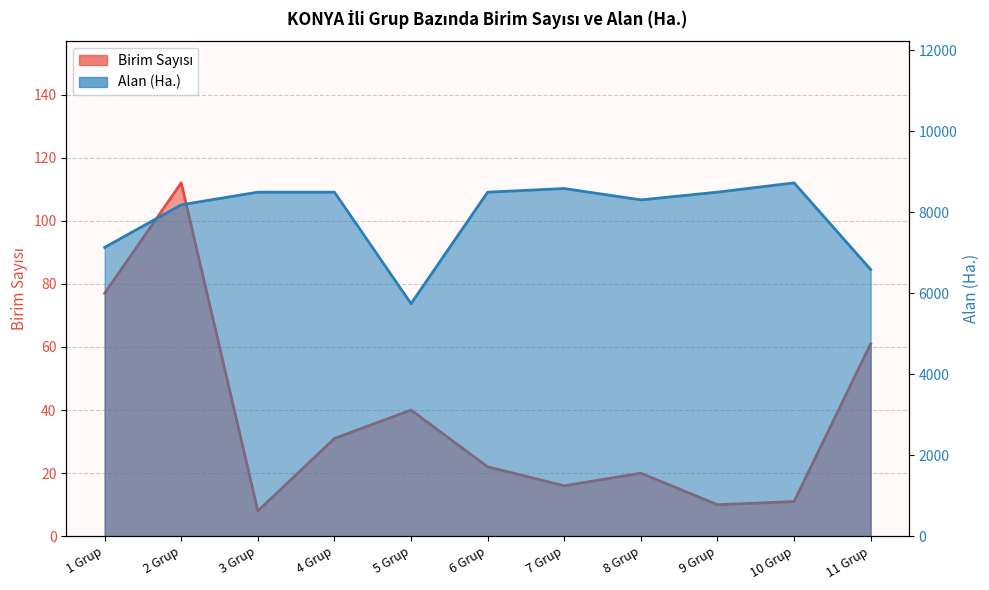

Read the Birim Sayısı value at 7 Grup.

16